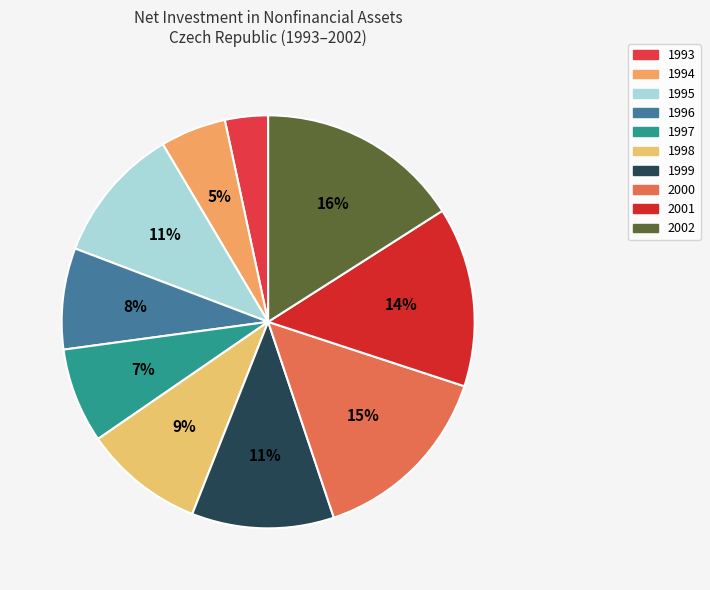

What is the smallest slice in the pie chart?

1993